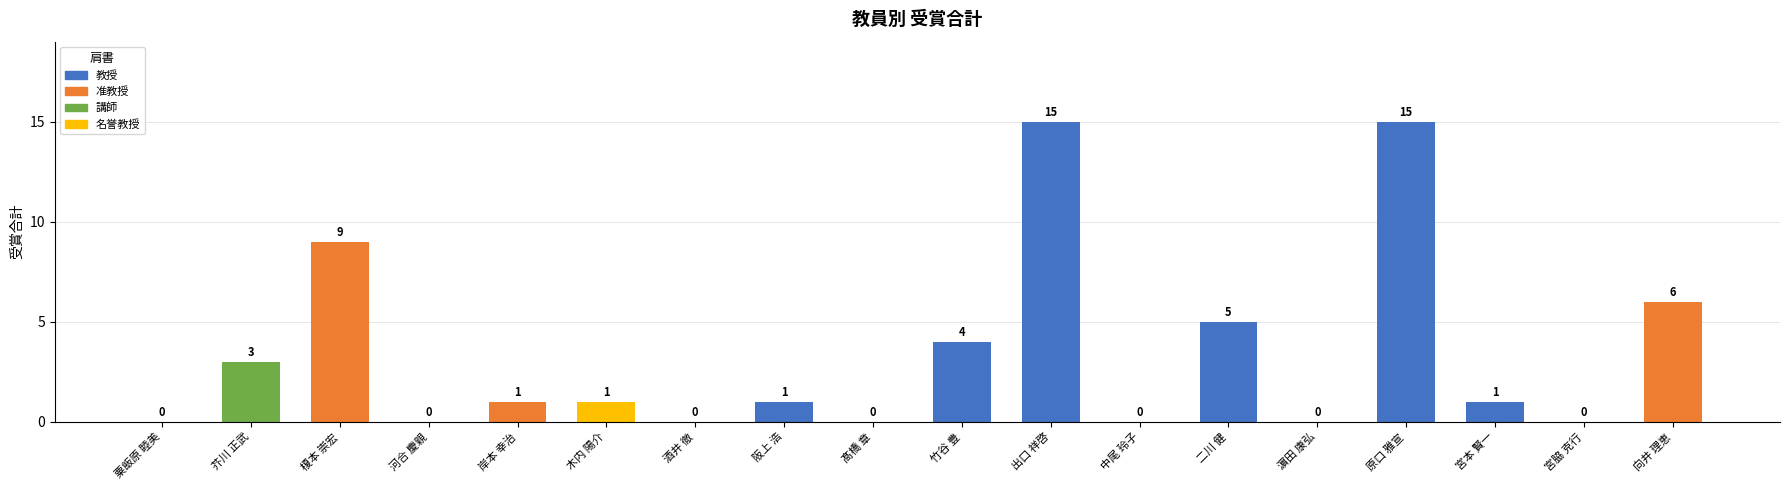

At which label does the data first exceed 1?

芥川 正武